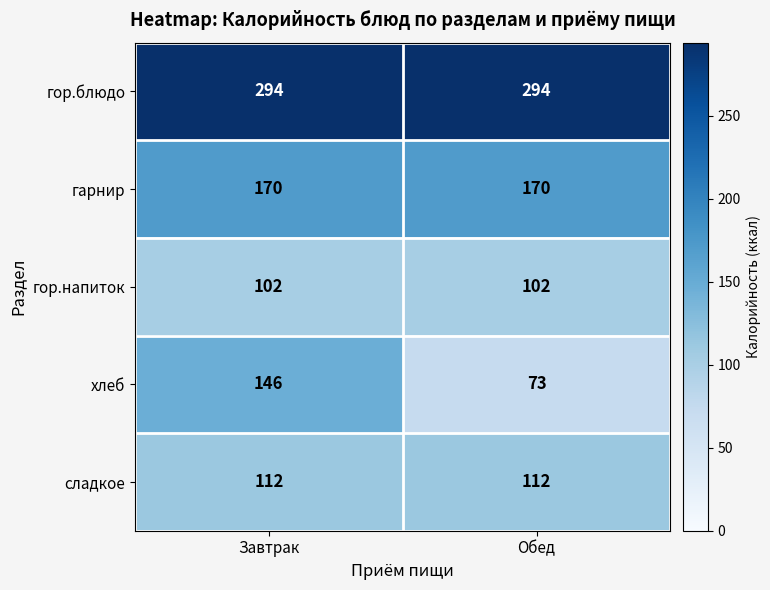

What is the minimum value for гор.напиток?

102